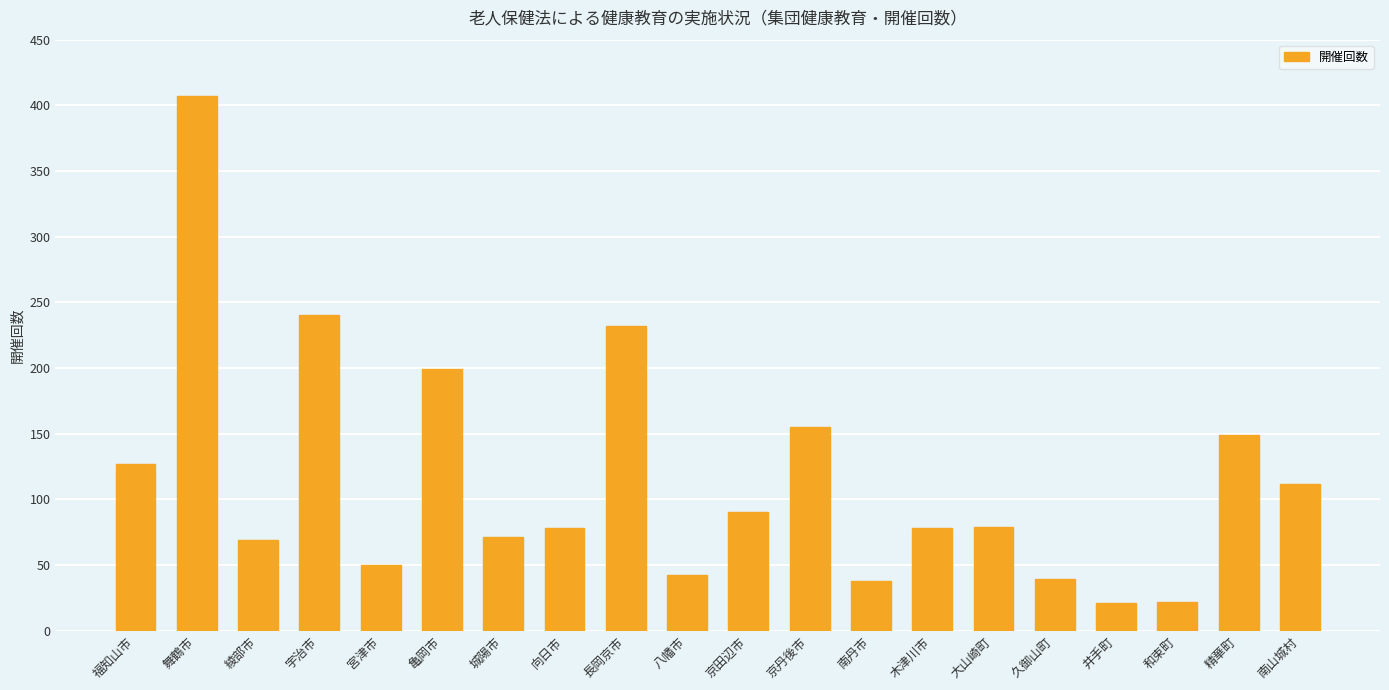

What is the smallest value displayed?

21